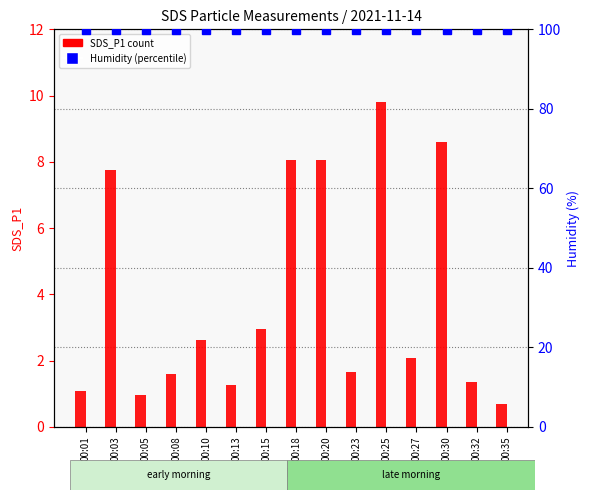

What is the difference between the maximum and minimum values in the SDS_P1 series?

9.1